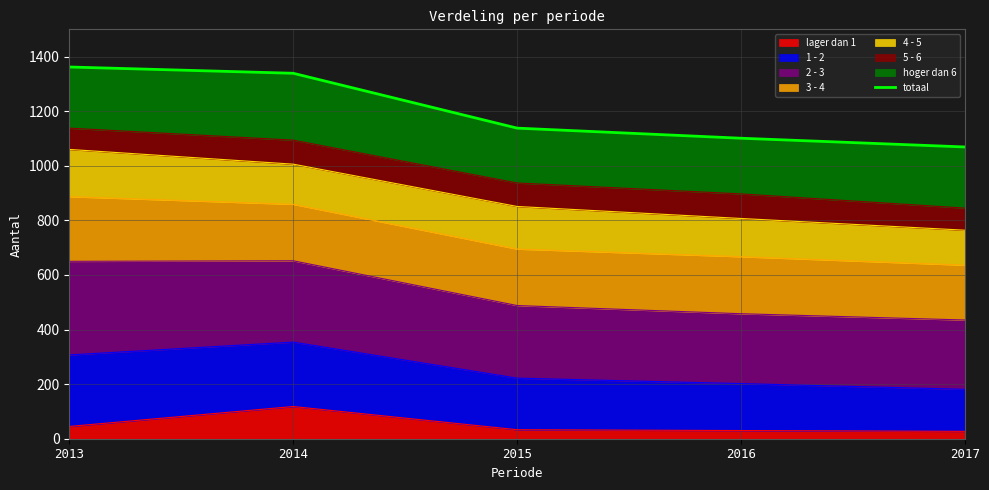

How many data points are less than 1138?

2